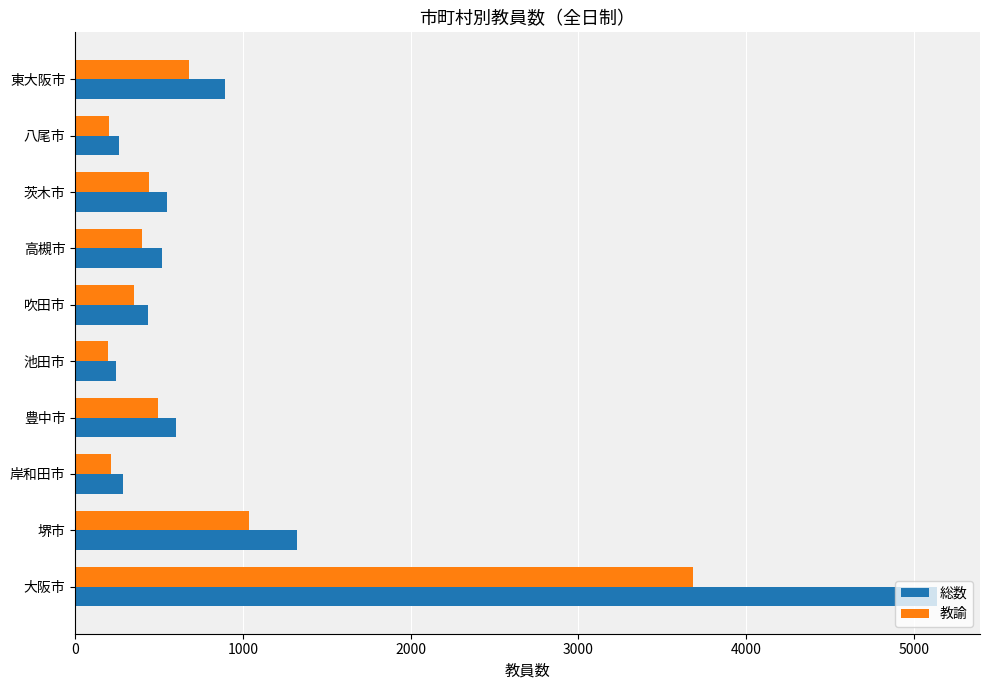

What is the sum of all 教諭 values?

7693